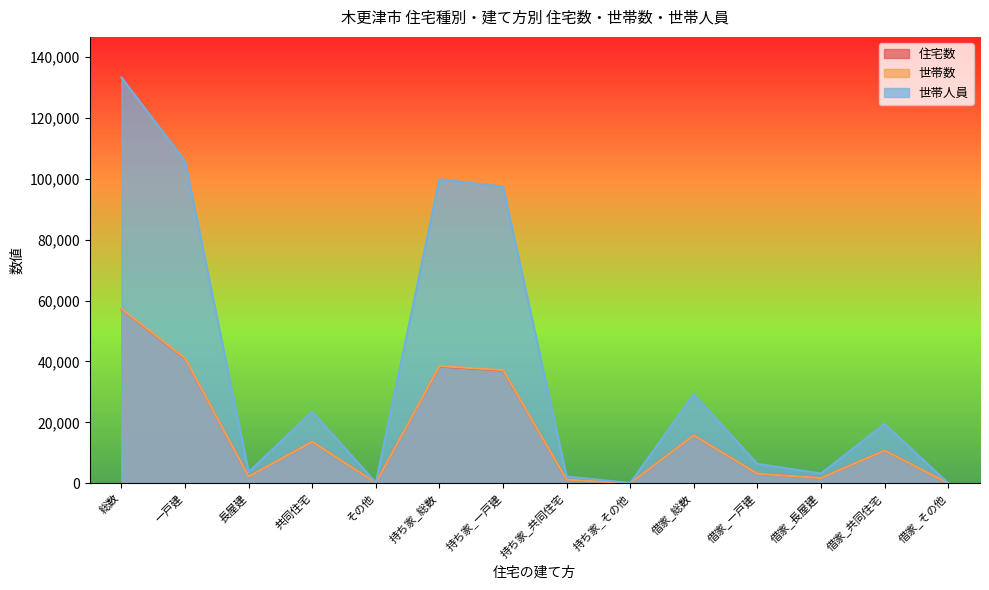

Is the value of 世帯数 at 長屋建 greater than the value of 住宅数 at 借家_その他?

Yes